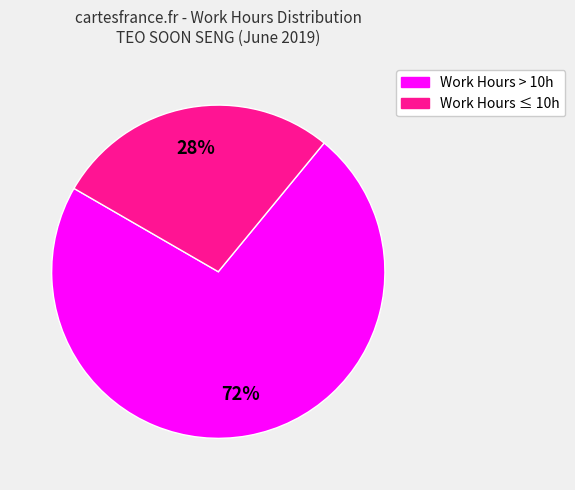

Is there any slice that represents more than half of the pie?

Yes